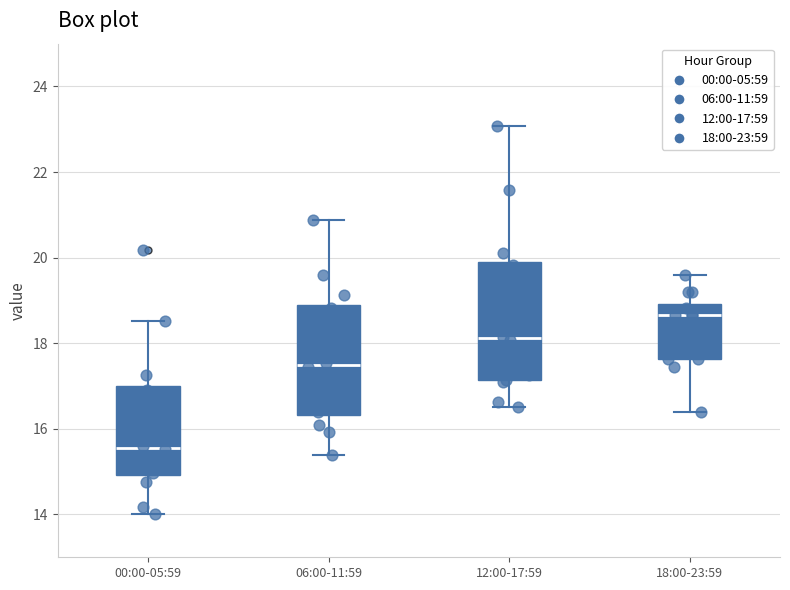

Reading left to right, read every box against the y-axis: the position of its median line, the range the box covers, and the ends of its whiskers. The values are not printed on the chart, so give them approximately, as read against the axis.

00:00-05:59: median 15.6, box 15.0 to 17.0, whiskers 14.0 to 18.6
06:00-11:59: median 17.6, box 16.4 to 19.0, whiskers 15.4 to 20.8
12:00-17:59: median 18.2, box 17.2 to 19.8, whiskers 16.6 to 23.0
18:00-23:59: median 18.6, box 17.6 to 19.0, whiskers 16.4 to 19.6